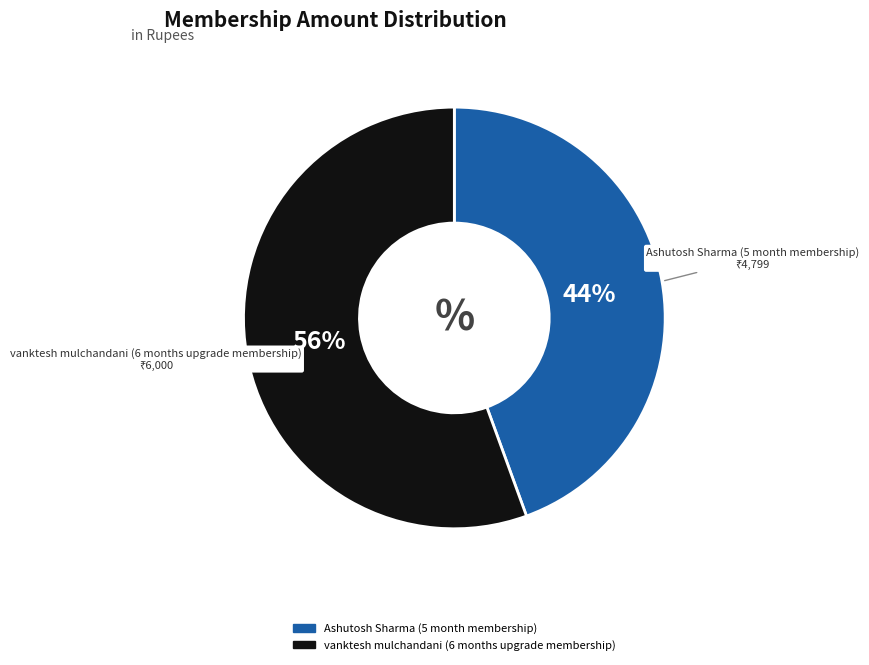

To the nearest percent, what is the combined percentage of Ashutosh Sharma (5 month membership) and vanktesh mulchandani (6 months upgrade membership)?

100%